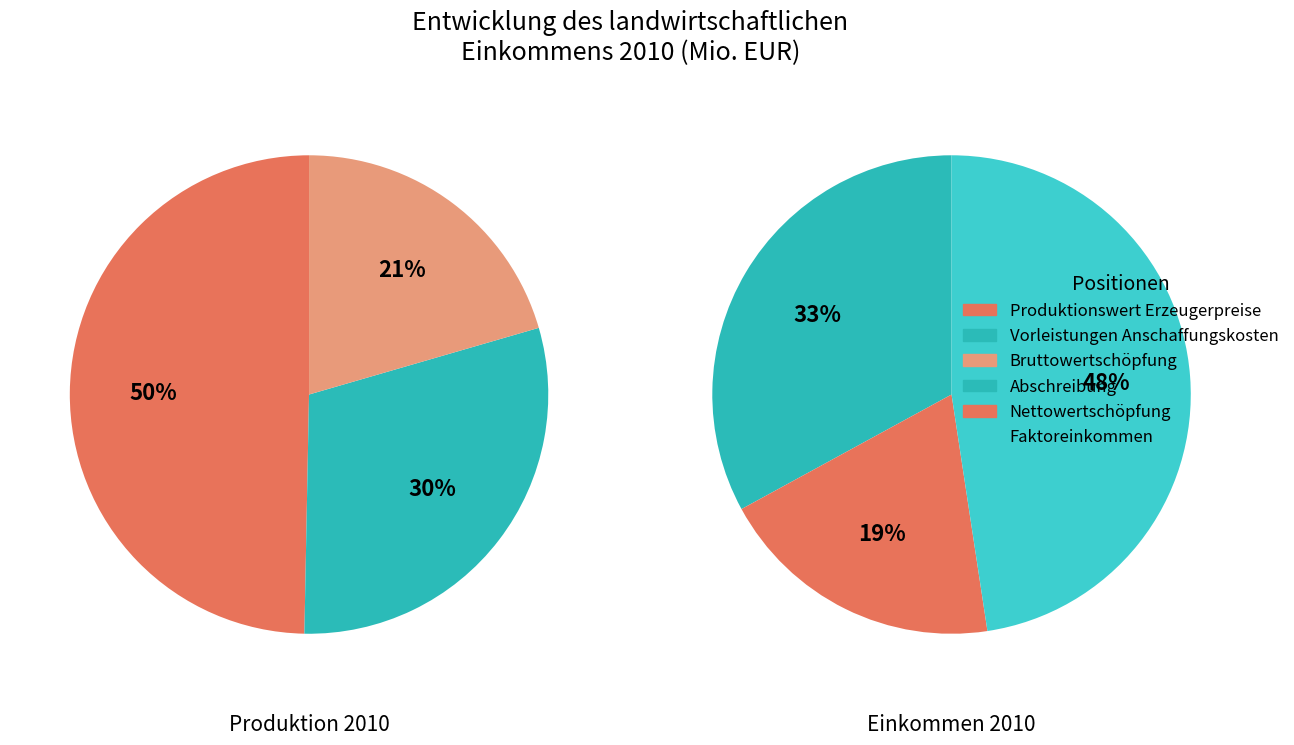

What is the largest slice in the pie chart?

Produktionswert zu Erzeugerpreisen